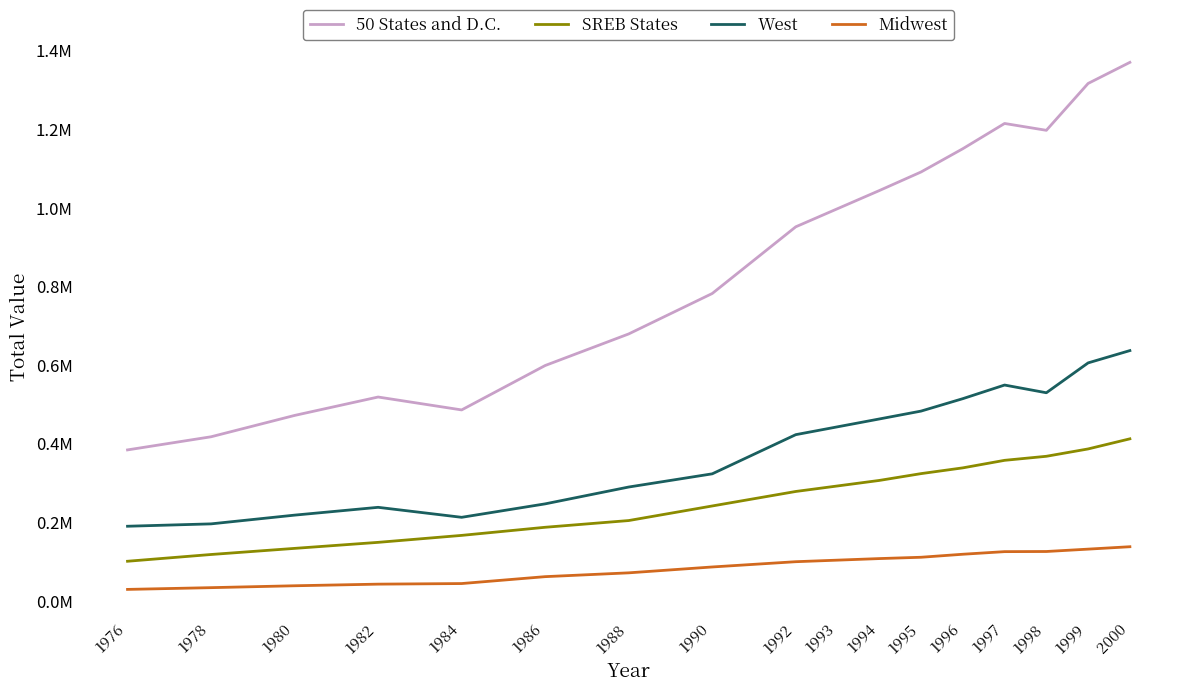

Does the chart display data point markers on the line(s)?

No